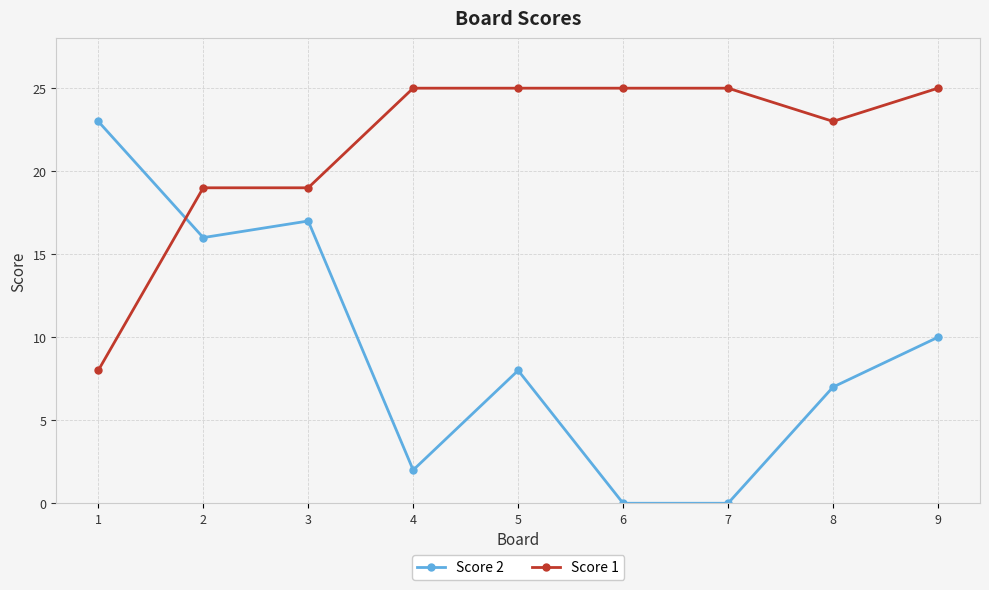

How many lines are shown in the chart?

2